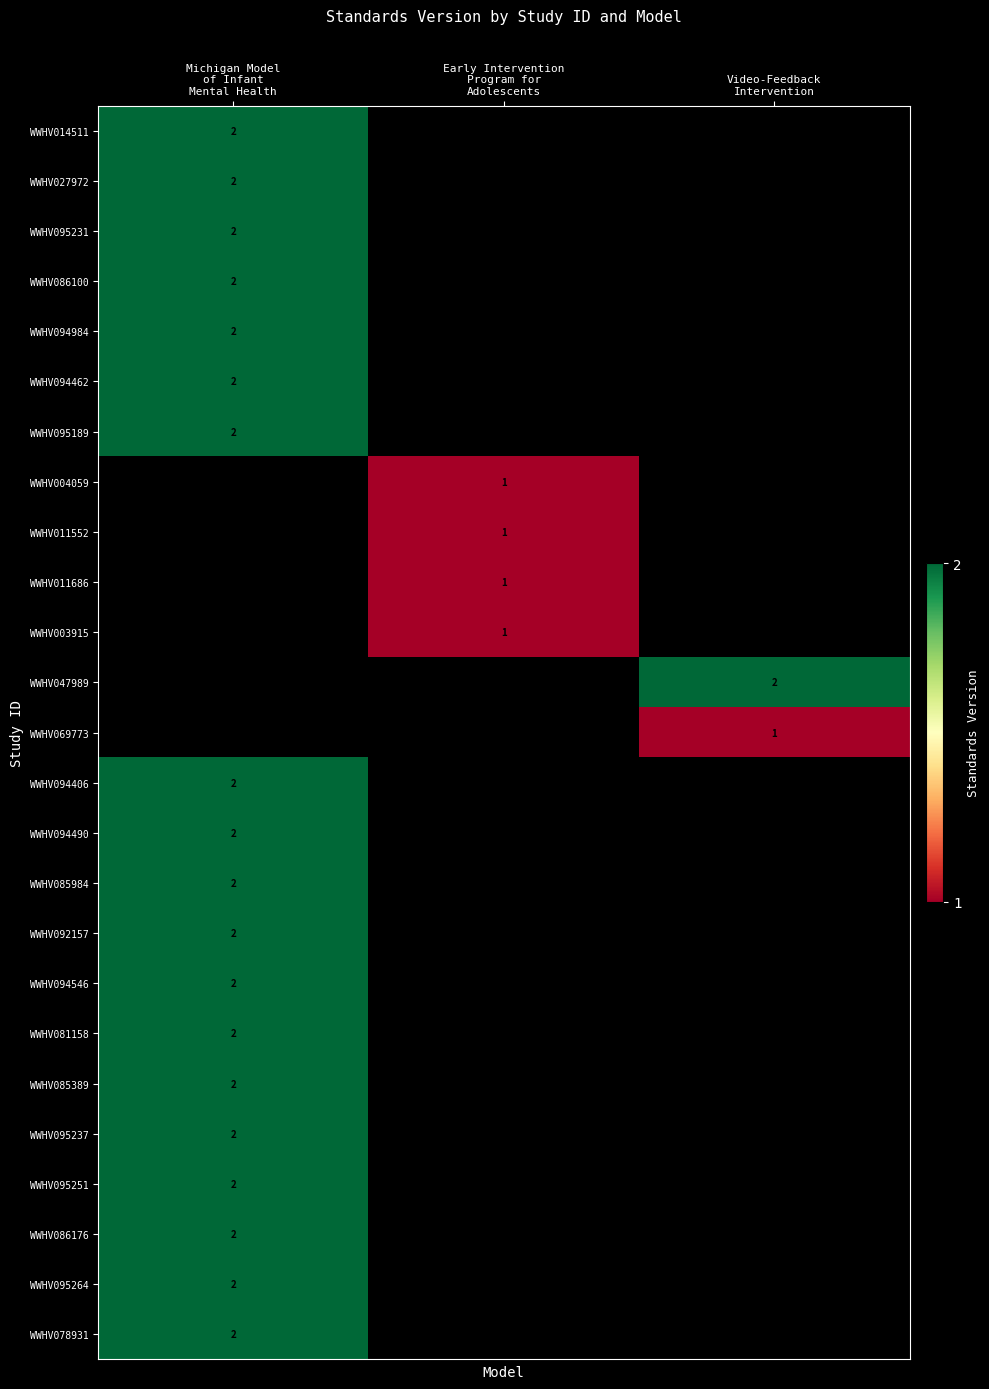

Which category has the highest value in the WWHV086176 series?

Michigan Model of Infant Mental Health